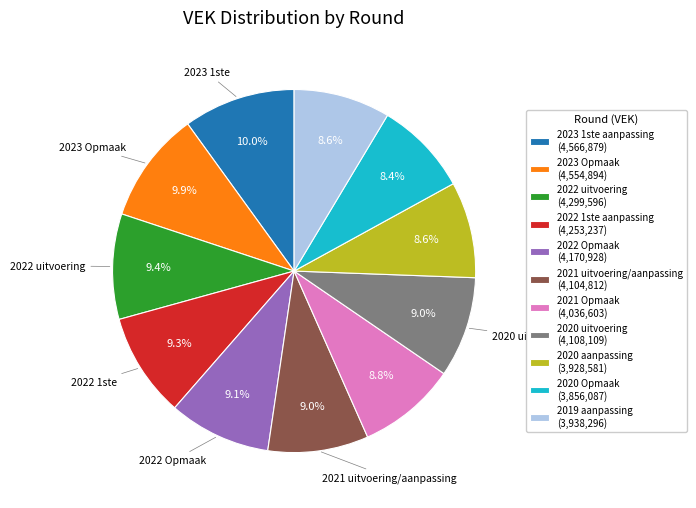

Between 2019 aanpassing (3,938,296) and 2023 Opmaak (4,554,894), which is larger?

2023 Opmaak (4,554,894)